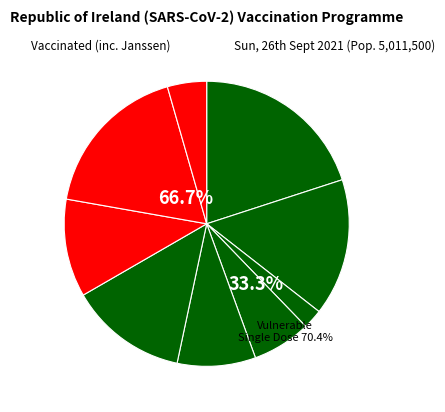

Does any single category account for the majority?

No